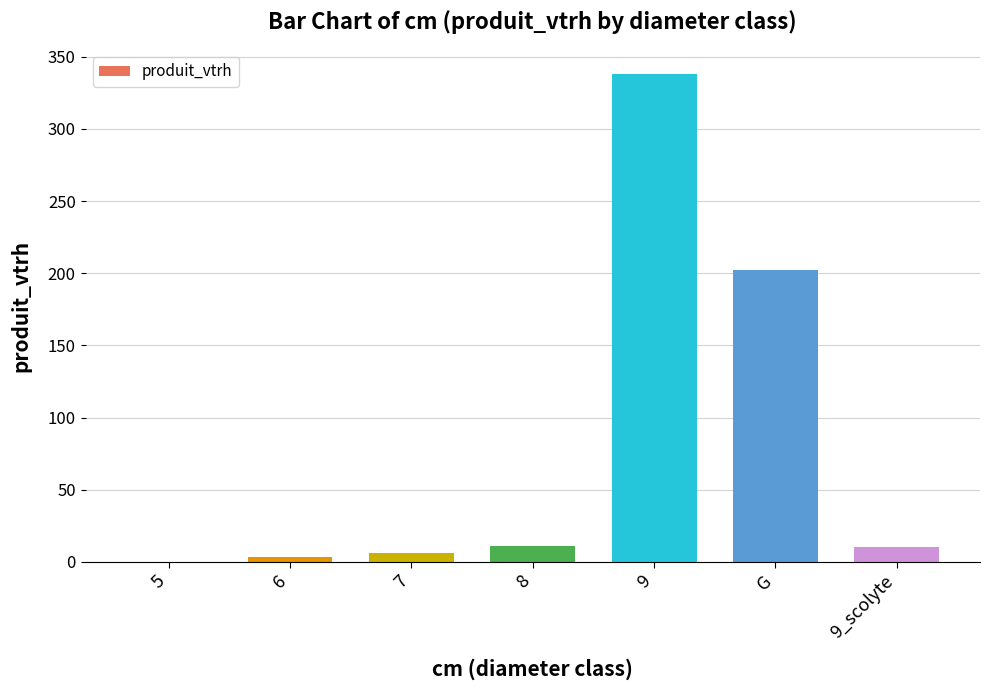

What is the sum of all values?

570